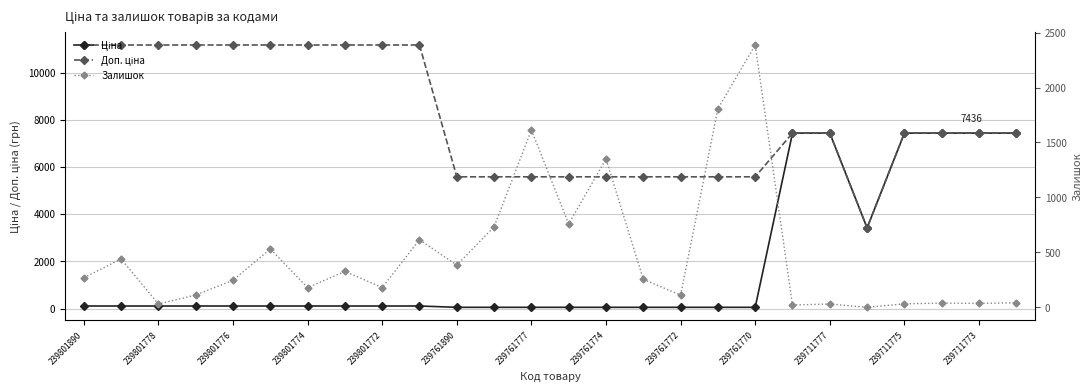

At how many categories does at least one series exceed 7487?

10